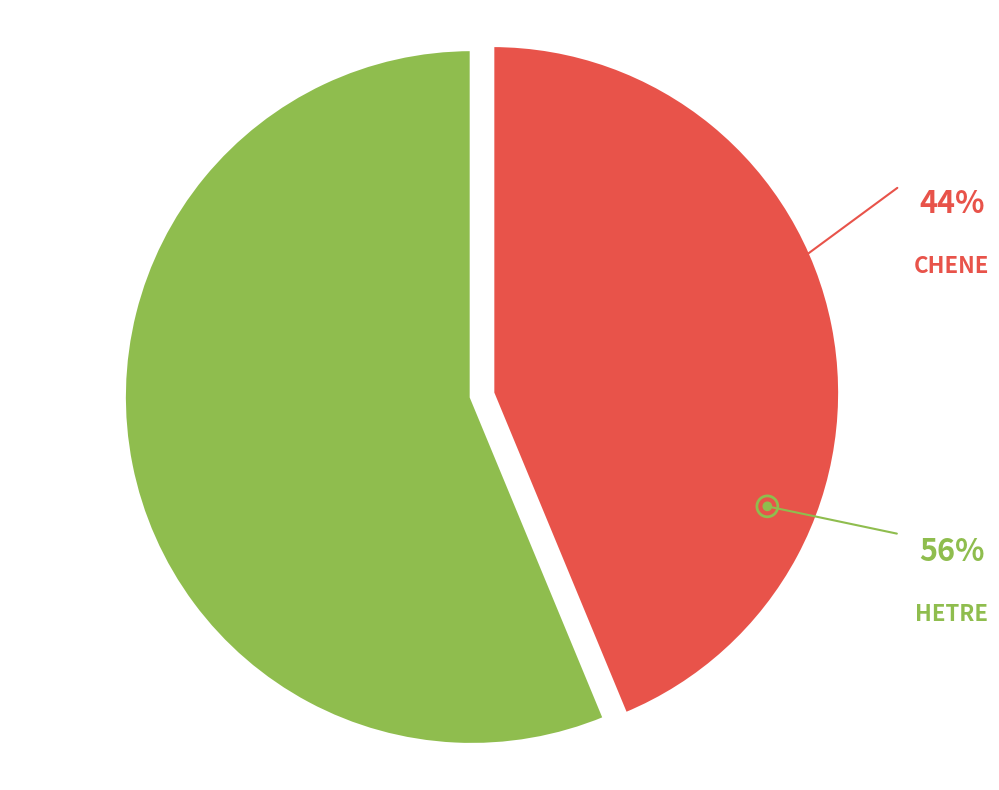

To the nearest percent, what is the combined percentage of CHENE and HETRE?

100%